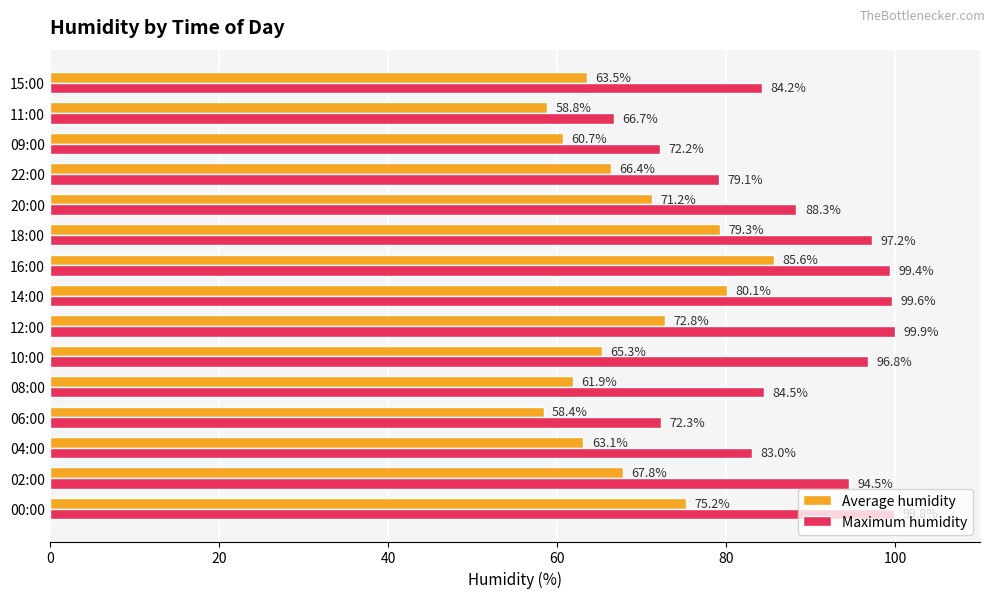

True or false: Average humidity has a value of 29.7 at 06:00.

False